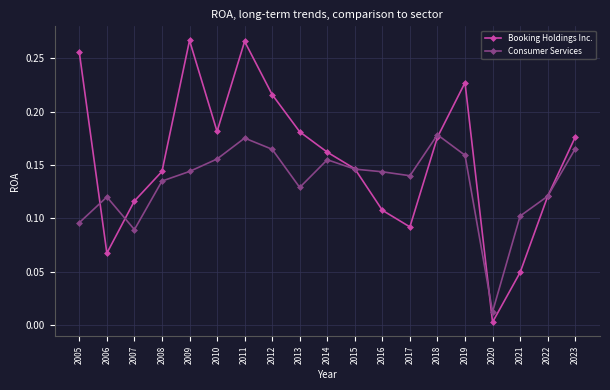

How many lines are shown in the chart?

2